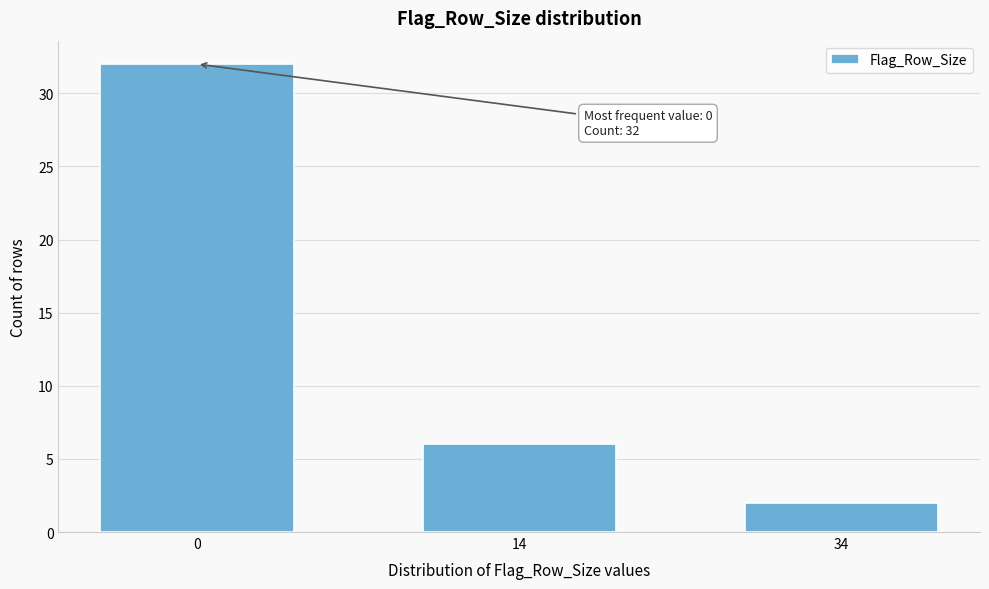

Reading right to left, list all the values displayed in this chart.

2	6	32